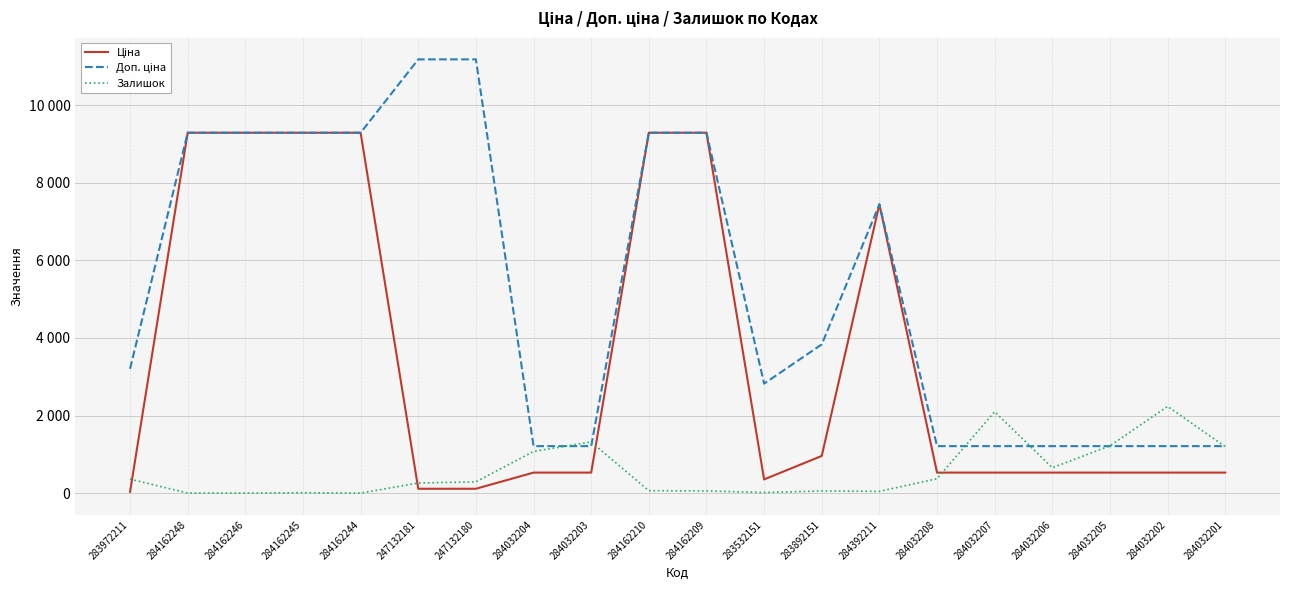

Does the chart have visible grid lines?

Yes